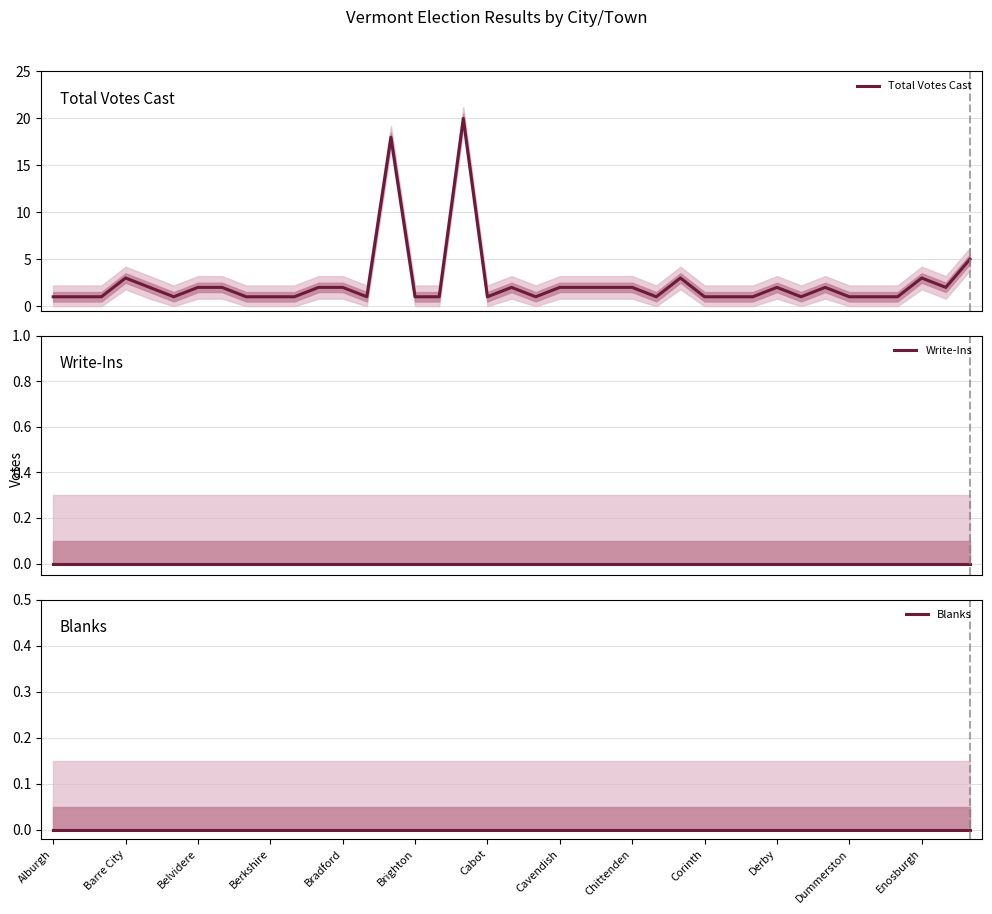

At how many categories does at least one series exceed 5?

2